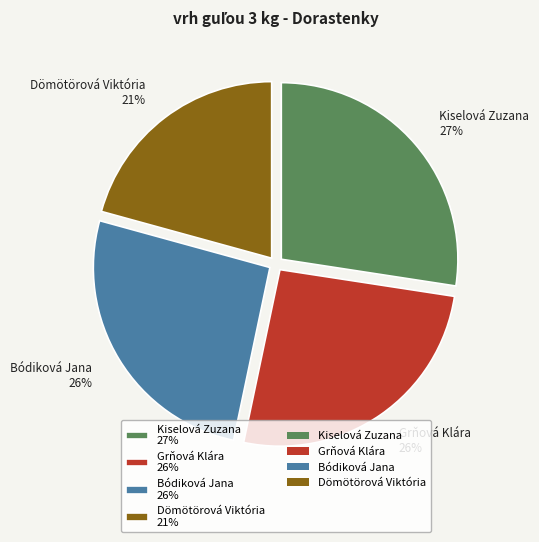

Combined, do Grňová Klára 26% and Kiselová Zuzana 27% account for over 50%?

Yes